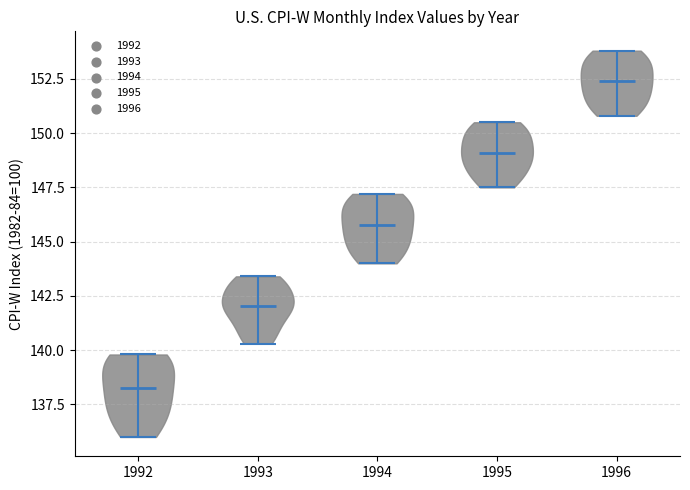

Reading left to right, read every violin against the y-axis: where its median line is, and the lowest and highest points it reaches. The values are not printed on the chart, so give them approximately, as read against the axis.

1992: median line 138.5, lowest point 136.0, highest point 140.0
1993: median line 142.0, lowest point 140.5, highest point 143.5
1994: median line 146.0, lowest point 144.0, highest point 147.0
1995: median line 149.0, lowest point 147.5, highest point 150.5
1996: median line 152.5, lowest point 151.0, highest point 154.0